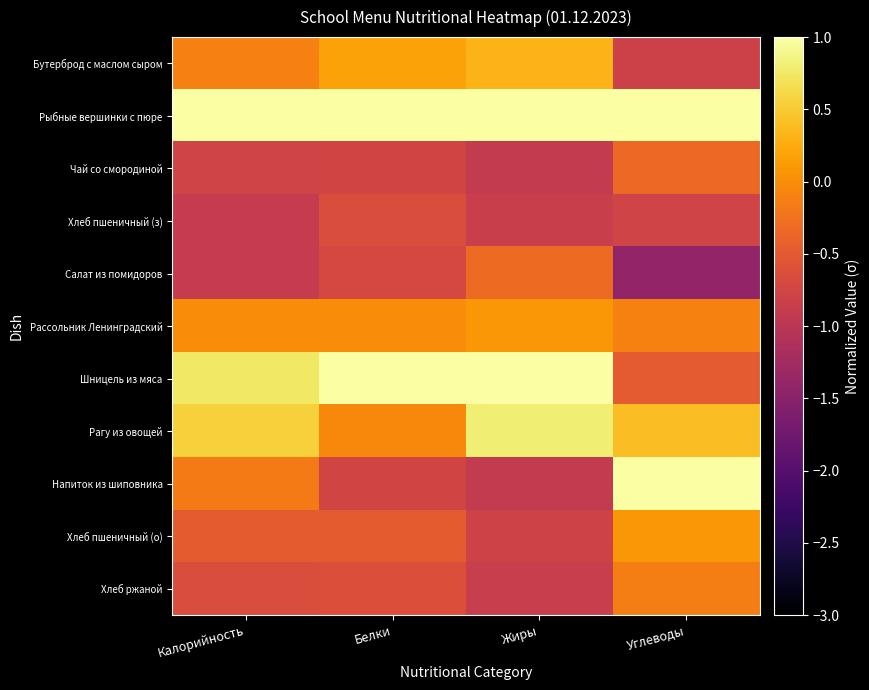

Which category has the lowest value across all series?

Углеводы